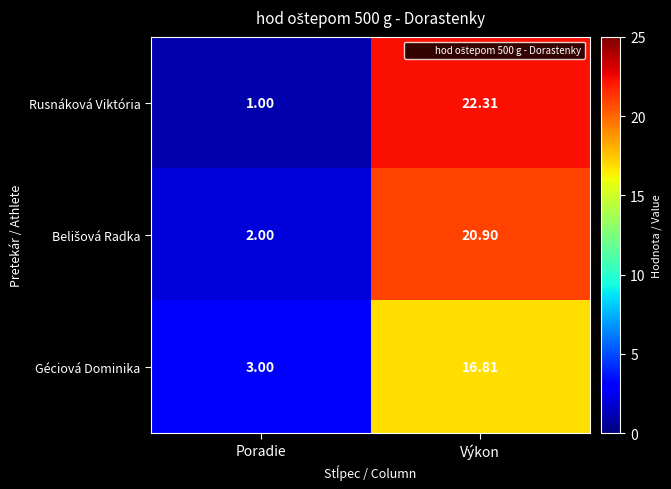

Which series has the largest total across all categories?

Rusnáková Viktória